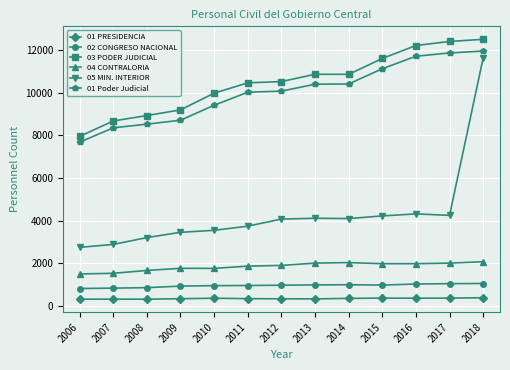

At how many categories does at least one series exceed 6979?

13